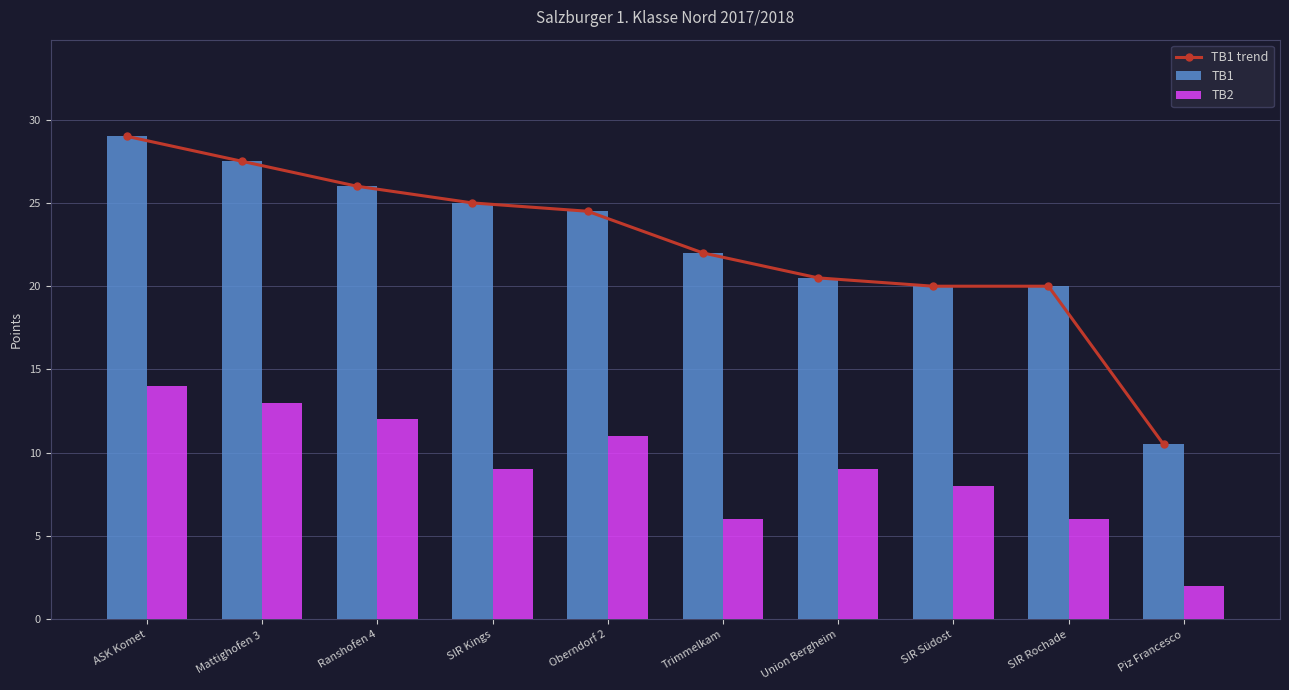

Is the value of TB1 at Piz Francesco greater than the value of TB1 trend at Mattighofen 3?

No